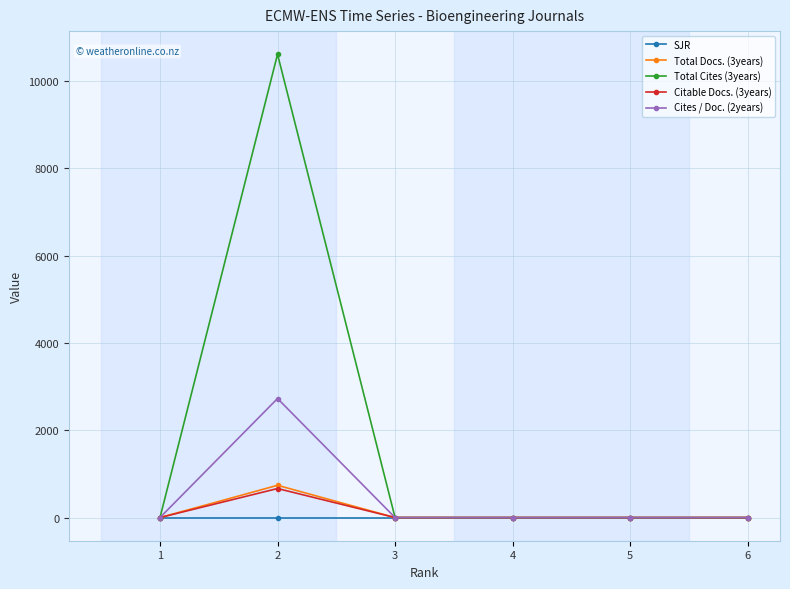

How many lines are shown in the chart?

5